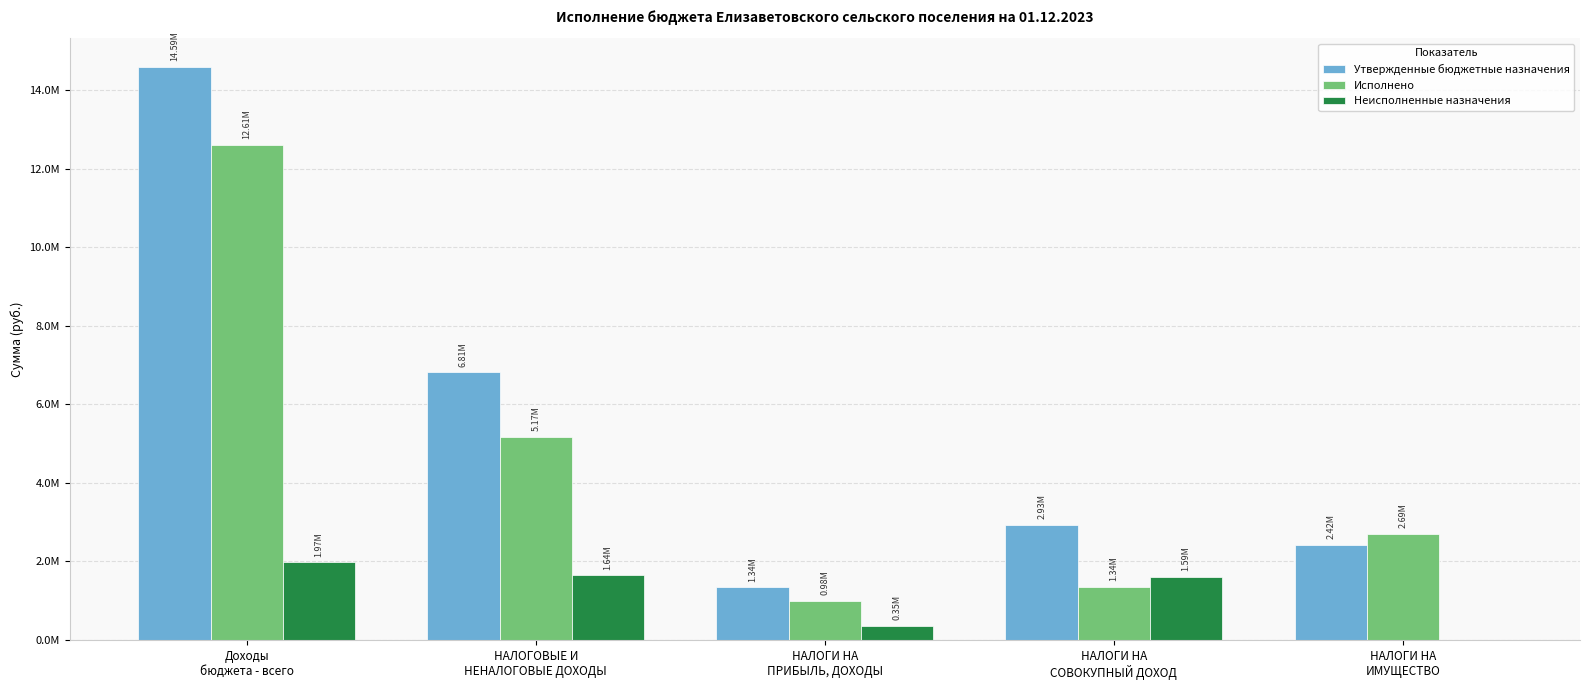

At Доходы
бюджета - всего, list the series in order from smallest to largest.

Неисполненные назначения, Исполнено, Утвержденные бюджетные назначения